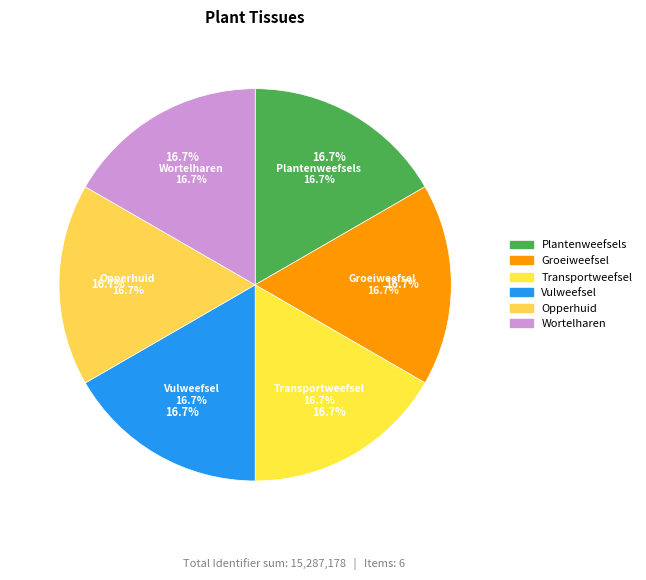

Does any single category account for the majority?

No